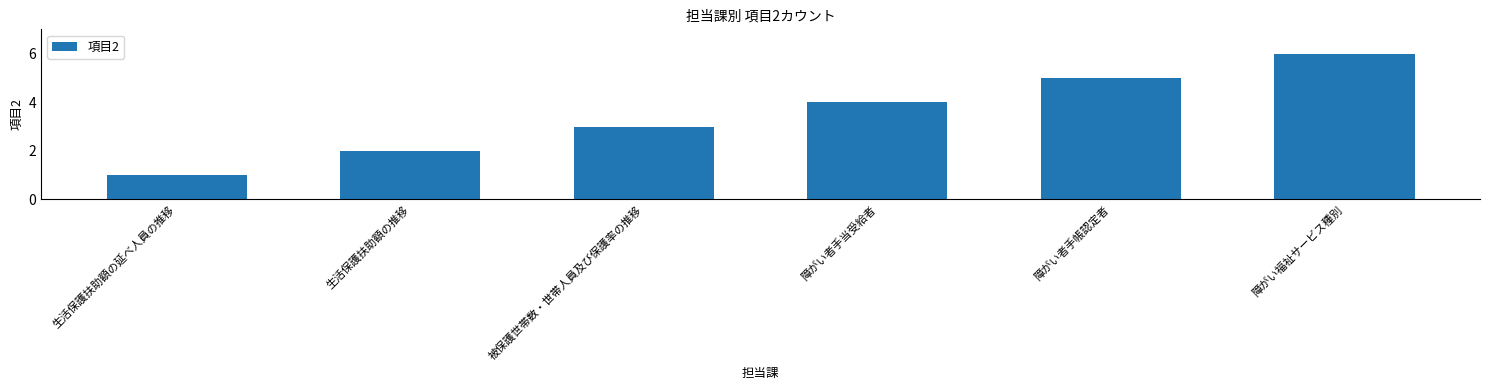

What is the value of the 1st bar from the left?

1